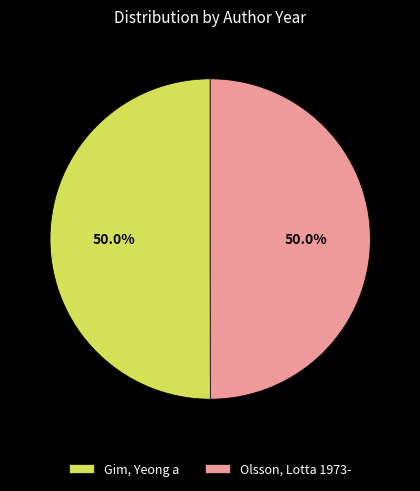

Approximately how many times larger is the value at Gim, Yeong a compared to Olsson, Lotta 1973-?

1.0